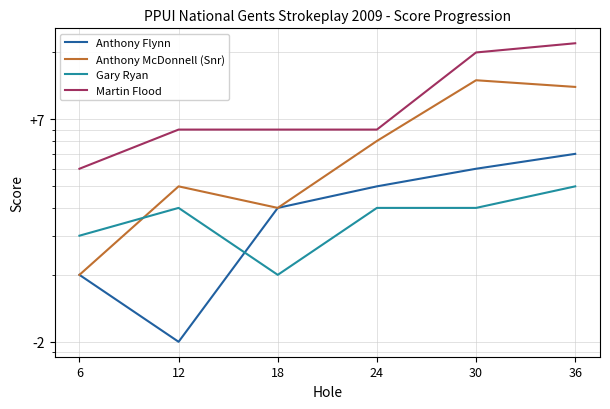

How many interior local valleys does the Anthony McDonnell (Snr) series have?

1